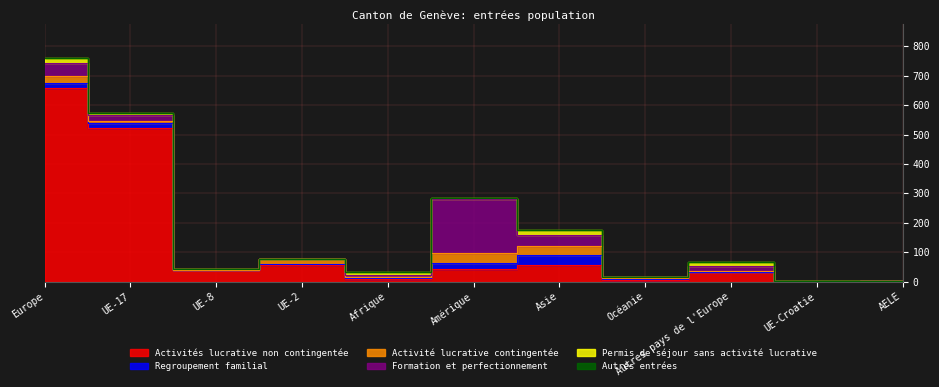

True or false: Activités lucrative non contingentée and Autres entrées cross at least once.

False